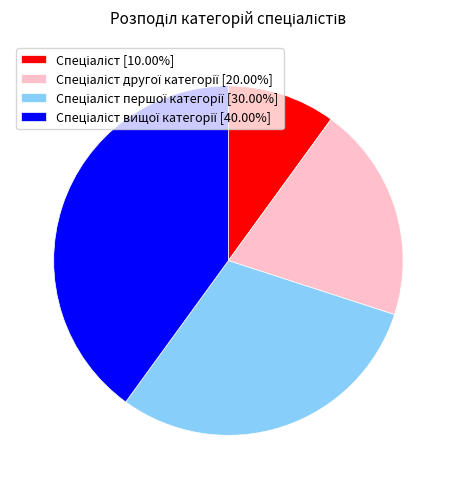

Is there a majority slice in this chart?

No